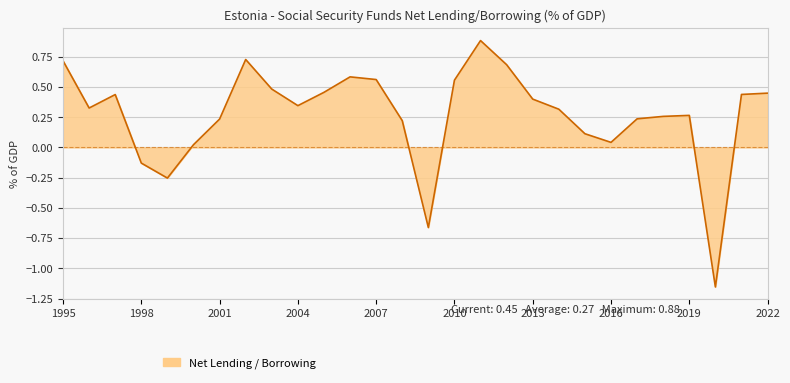

What is the difference between the maximum and minimum values?

2.0